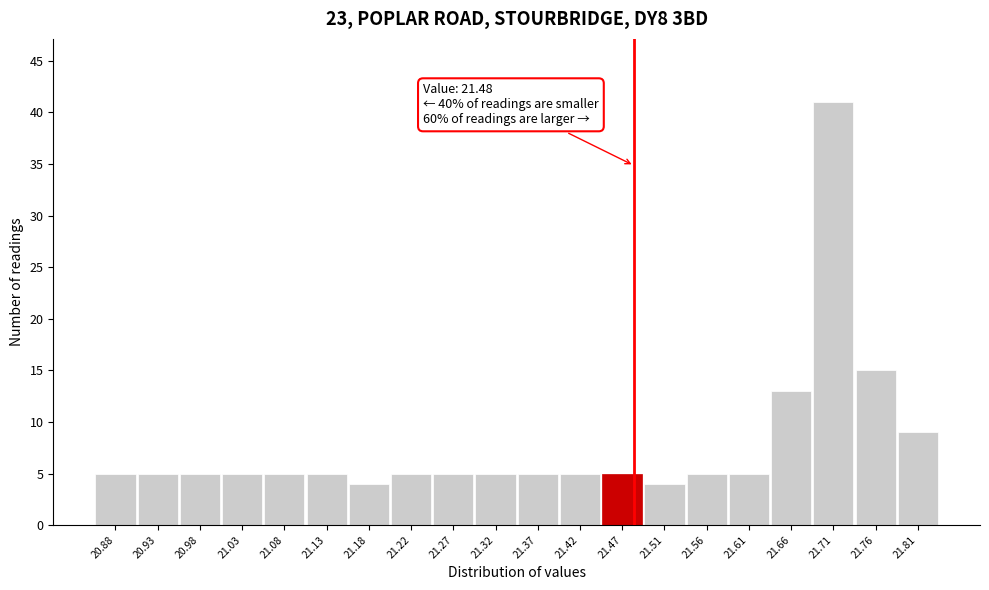

Over which range of the x-axis is the bar tallest?

21.685 to 21.735